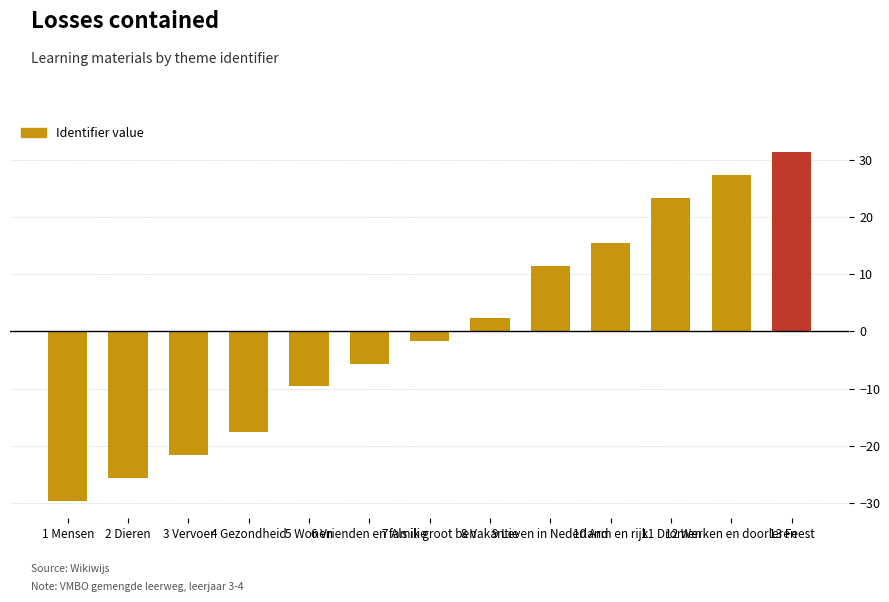

Are the bars horizontal?

No